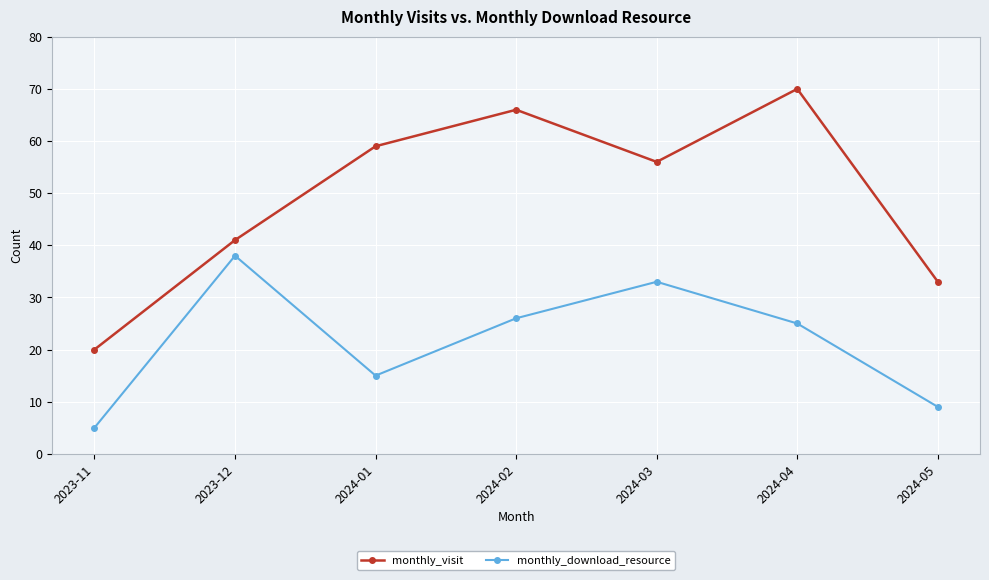

What is the difference between the second highest and minimum values in the monthly_download_resource series?

28